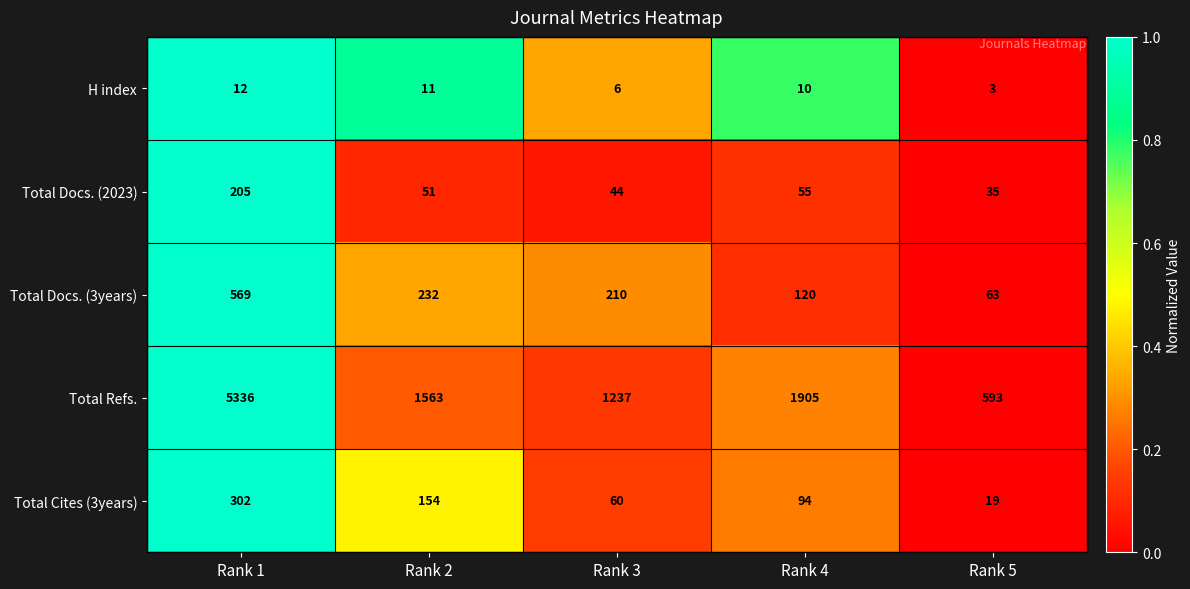

What is the difference between the Total Docs. (2023) values at Rank 3 and Rank 5?

9